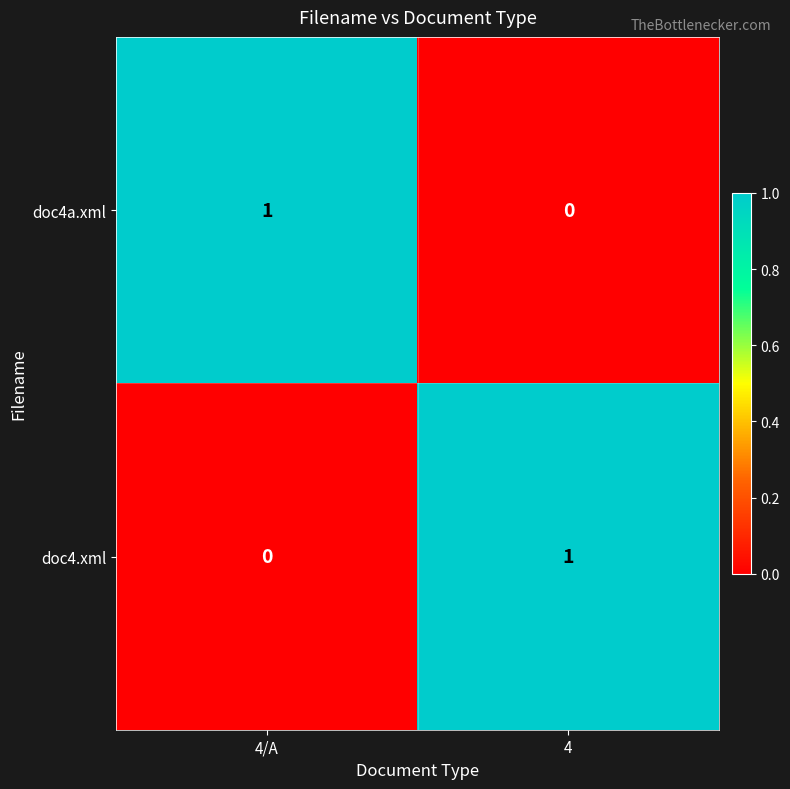

The value of doc4a.xml at 4 is 0. True or false?

True